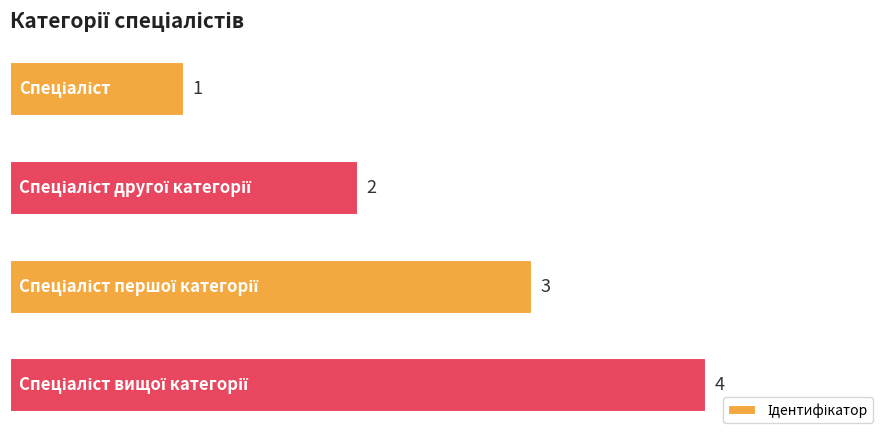

What is the value of the 1st bar from the top?

1